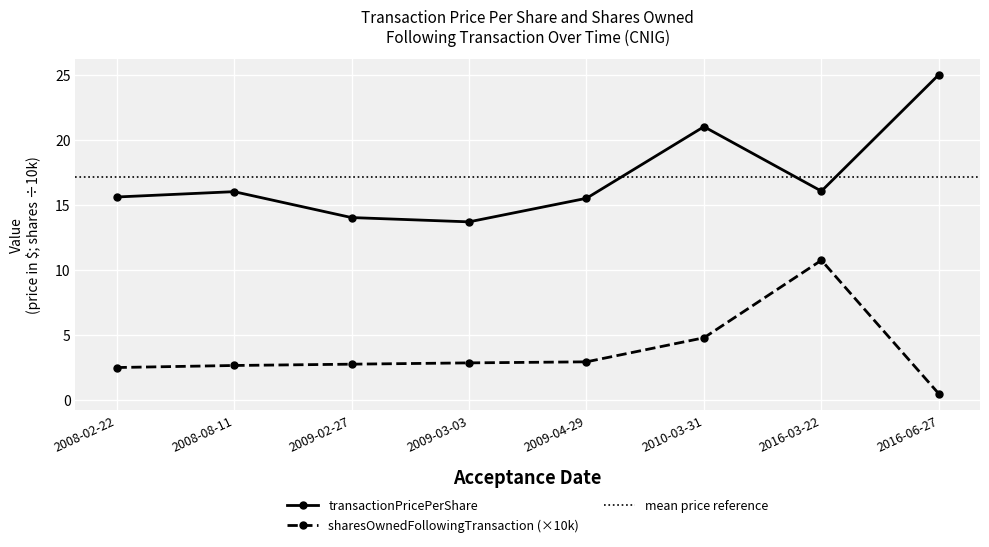

What is the sum of the transactionPricePerShare values at 2010-03-31 and 2009-02-27?

35.0